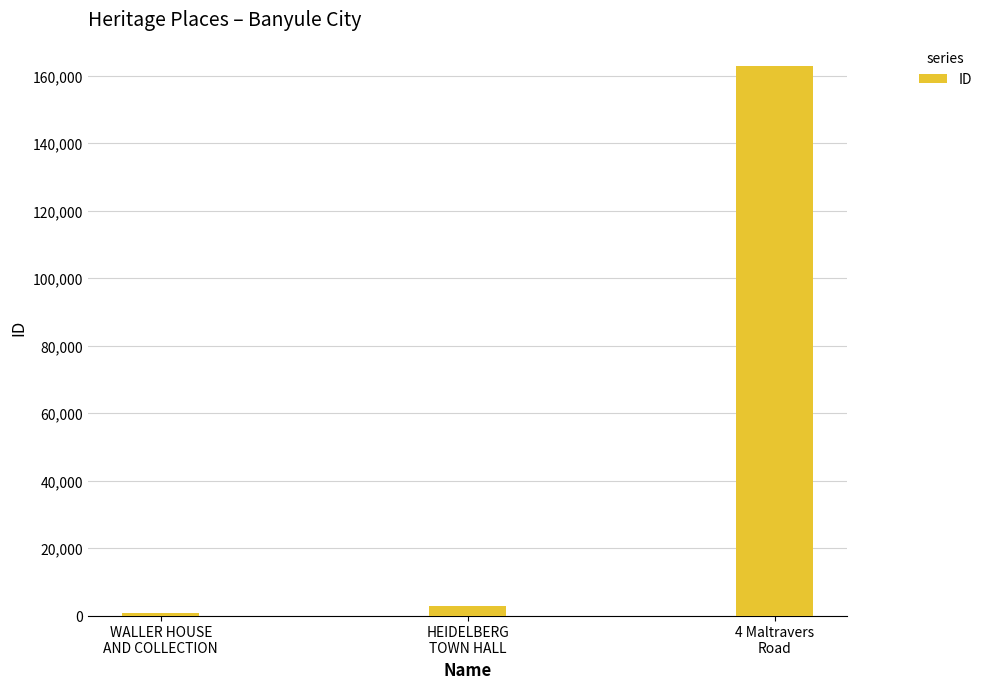

What is the maximum value shown in the chart?

162804